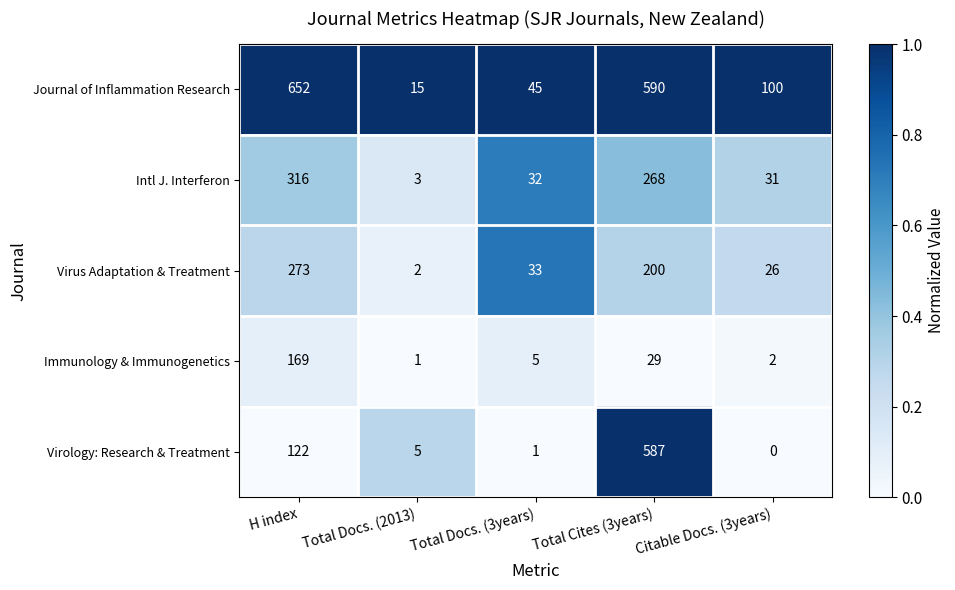

What is the difference between the highest and lowest values at Total Cites (3years)?

561